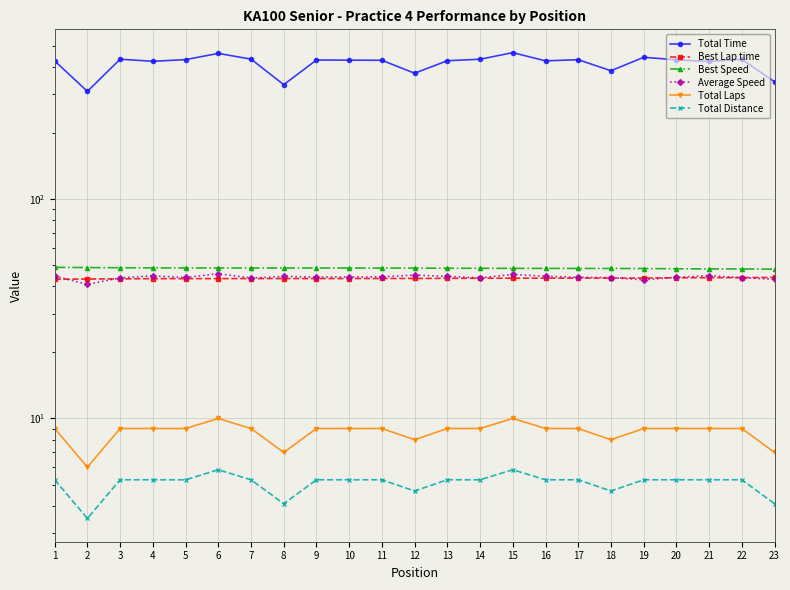

What is the value of the Total Laps point at the 3rd from the left?

9.0